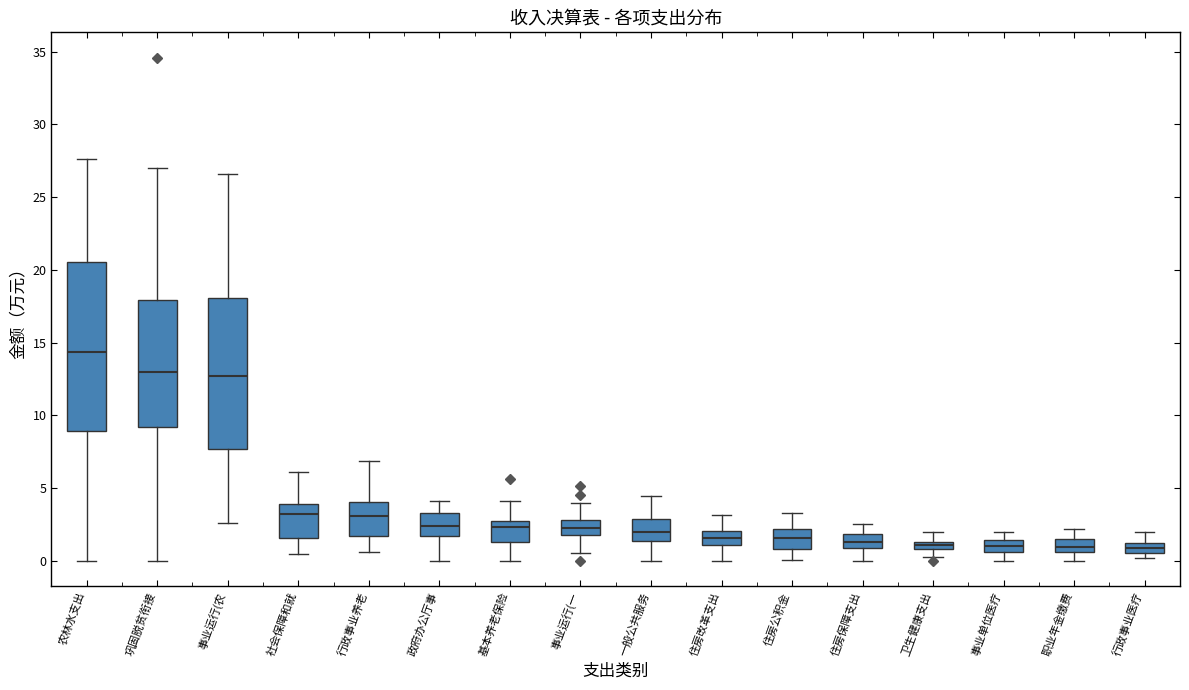

Which box's median line is the highest?

农林水支出